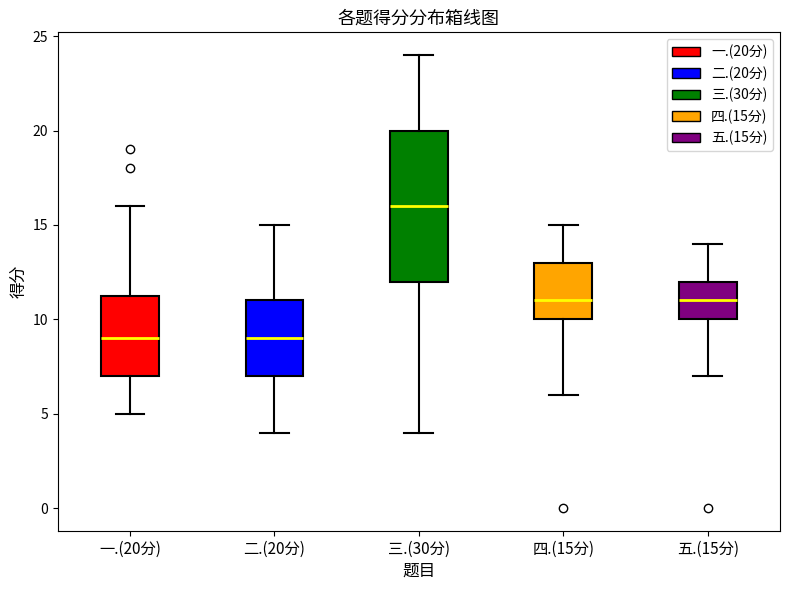

Comparing the boxes themselves (not the whiskers), which one is the tallest?

三.(30分)